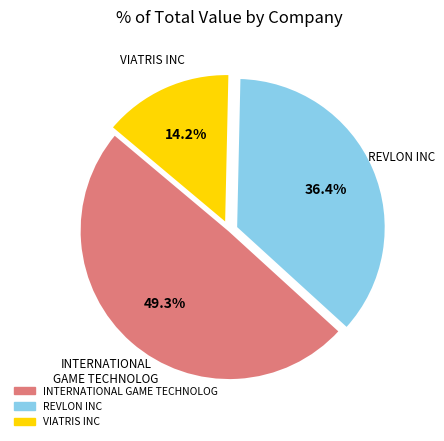

What percentage is the INTERNATIONAL GAME TECHNOLOG slice, to the nearest percent?

49%